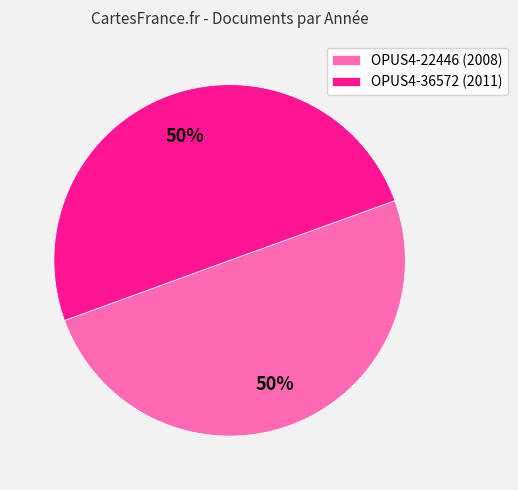

To the nearest percent, what portion does OPUS4-36572 represent?

50%